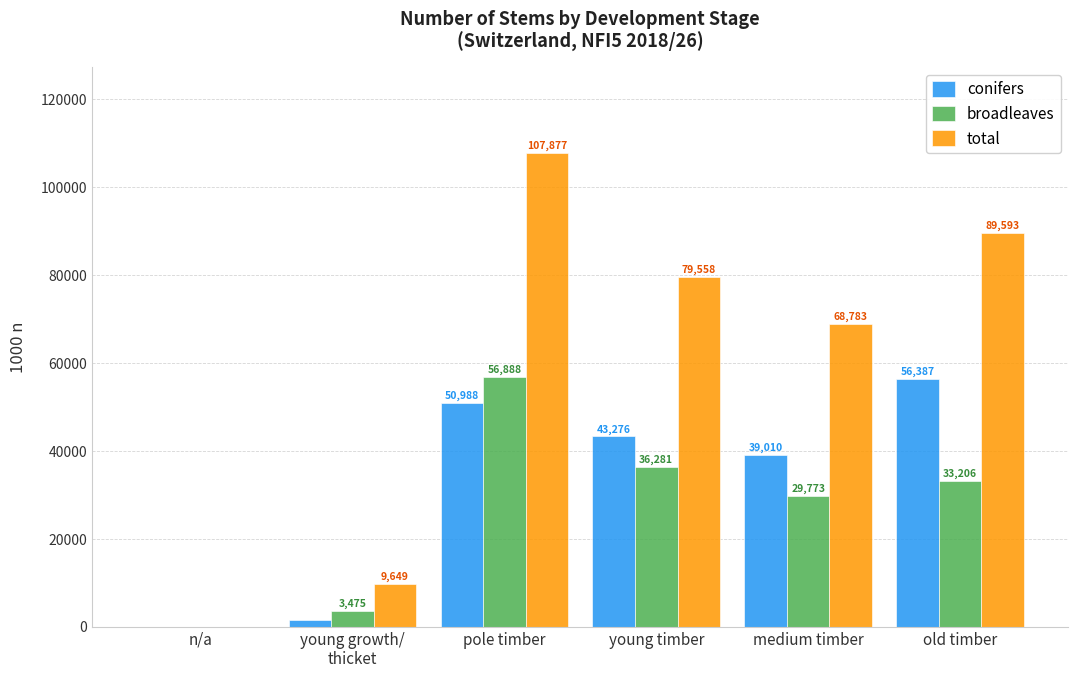

What is the sum of all broadleaves values?

159623